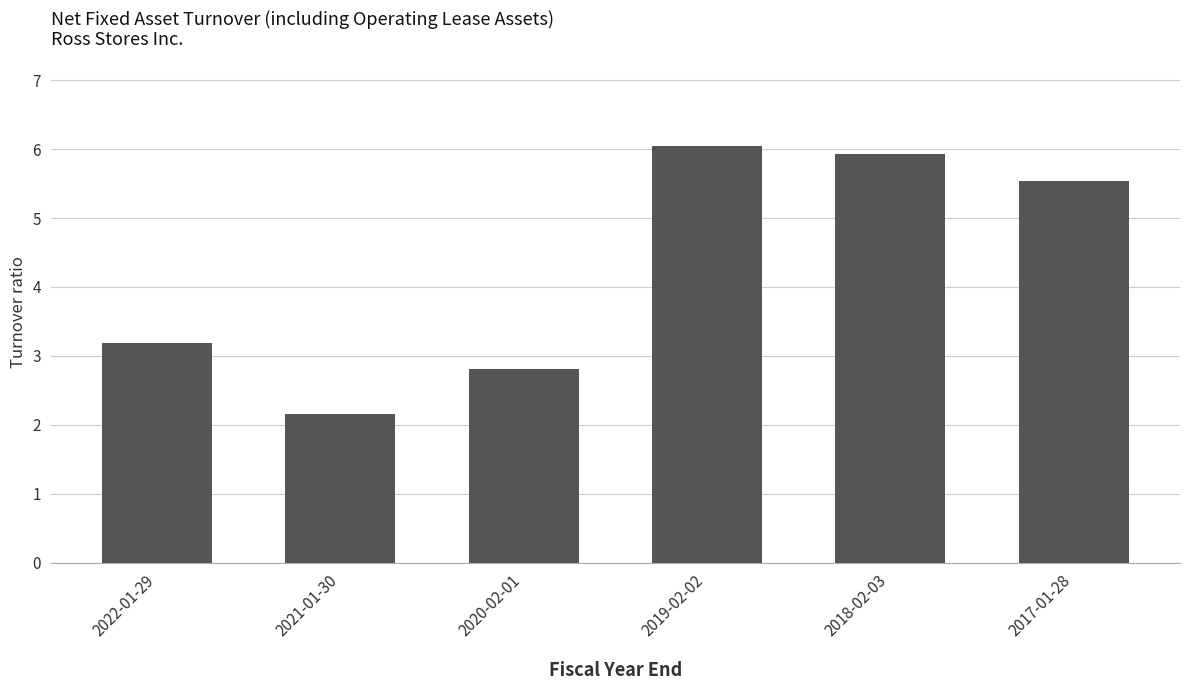

Which label corresponds to the smallest value in the chart?

2021-01-30